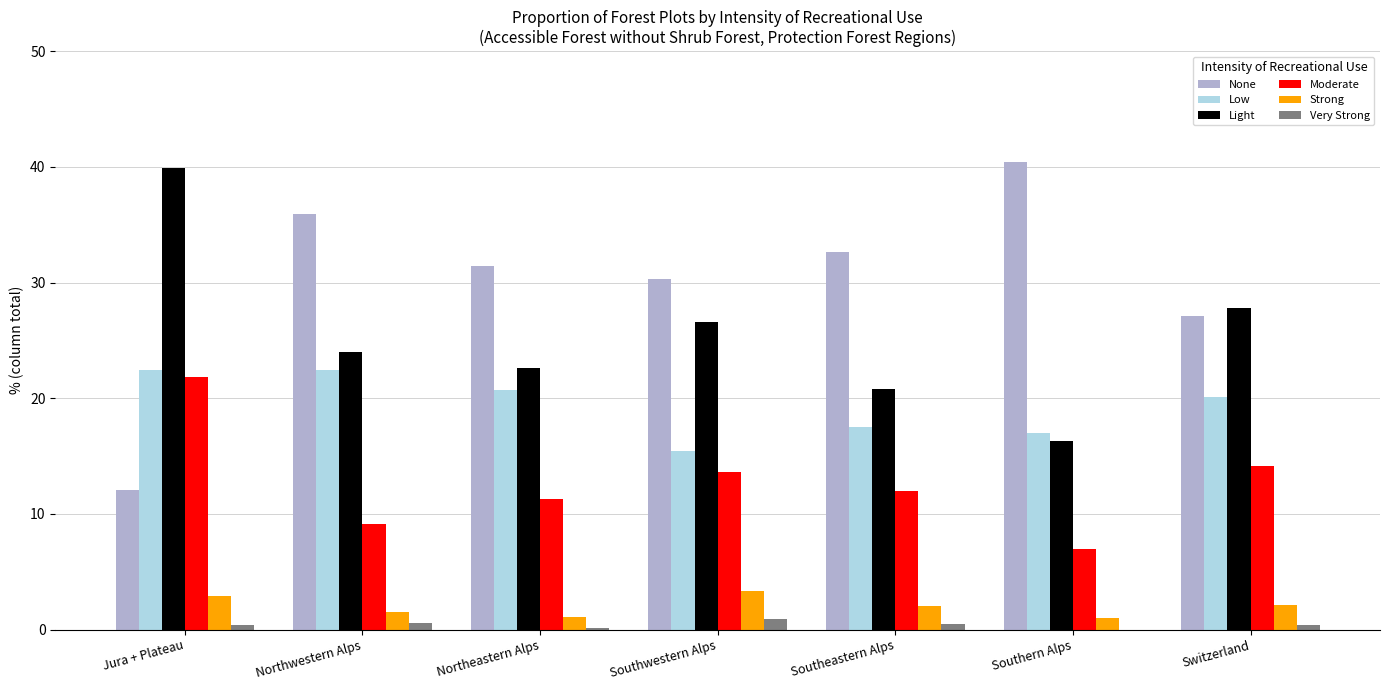

Which series has the largest total across all categories?

None